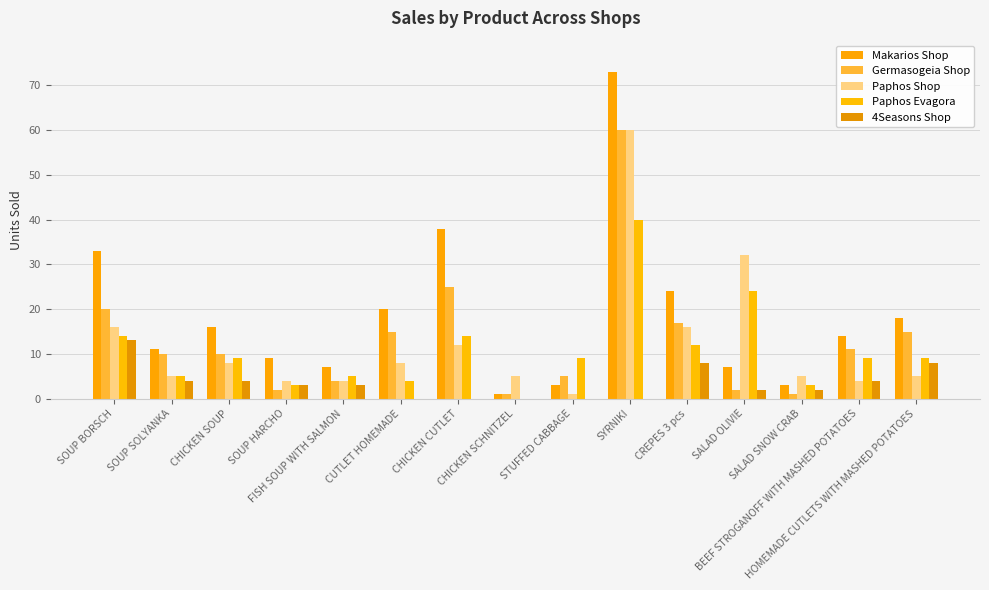

Reading left to right, list all the values displayed in this chart.

Makarios Shop: SOUP BORSCH=33	SOUP SOLYANKA=11	CHICKEN SOUP=16	SOUP HARCHO=9	FISH SOUP WITH SALMON=7	CUTLET HOMEMADE=20	CHICKEN CUTLET=38	CHICKEN SCHNITZEL=1	STUFFED CABBAGE=3	SYRNIKI=73	CREPES 3 pcs=24	SALAD OLIVIE=7	SALAD SNOW CRAB=3	BEEF STROGANOFF WITH MASHED POTATOES=14	HOMEMADE CUTLETS WITH MASHED POTATOES=18
Germasogeia Shop: SOUP BORSCH=20	SOUP SOLYANKA=10	CHICKEN SOUP=10	SOUP HARCHO=2	FISH SOUP WITH SALMON=4	CUTLET HOMEMADE=15	CHICKEN CUTLET=25	CHICKEN SCHNITZEL=1	STUFFED CABBAGE=5	SYRNIKI=60	CREPES 3 pcs=17	SALAD OLIVIE=2	SALAD SNOW CRAB=1	BEEF STROGANOFF WITH MASHED POTATOES=11	HOMEMADE CUTLETS WITH MASHED POTATOES=15
Paphos Shop: SOUP BORSCH=16	SOUP SOLYANKA=5	CHICKEN SOUP=8	SOUP HARCHO=4	FISH SOUP WITH SALMON=4	CUTLET HOMEMADE=8	CHICKEN CUTLET=12	CHICKEN SCHNITZEL=5	STUFFED CABBAGE=1	SYRNIKI=60	CREPES 3 pcs=16	SALAD OLIVIE=32	SALAD SNOW CRAB=5	BEEF STROGANOFF WITH MASHED POTATOES=4	HOMEMADE CUTLETS WITH MASHED POTATOES=5
Paphos Evagora: SOUP BORSCH=14	SOUP SOLYANKA=5	CHICKEN SOUP=9	SOUP HARCHO=3	FISH SOUP WITH SALMON=5	CUTLET HOMEMADE=4	CHICKEN CUTLET=14	CHICKEN SCHNITZEL=0	STUFFED CABBAGE=9	SYRNIKI=40	CREPES 3 pcs=12	SALAD OLIVIE=24	SALAD SNOW CRAB=3	BEEF STROGANOFF WITH MASHED POTATOES=9	HOMEMADE CUTLETS WITH MASHED POTATOES=9
4Seasons Shop: SOUP BORSCH=13	SOUP SOLYANKA=4	CHICKEN SOUP=4	SOUP HARCHO=3	FISH SOUP WITH SALMON=3	CUTLET HOMEMADE=0	CHICKEN CUTLET=0	CHICKEN SCHNITZEL=0	STUFFED CABBAGE=0	SYRNIKI=0	CREPES 3 pcs=8	SALAD OLIVIE=2	SALAD SNOW CRAB=2	BEEF STROGANOFF WITH MASHED POTATOES=4	HOMEMADE CUTLETS WITH MASHED POTATOES=8